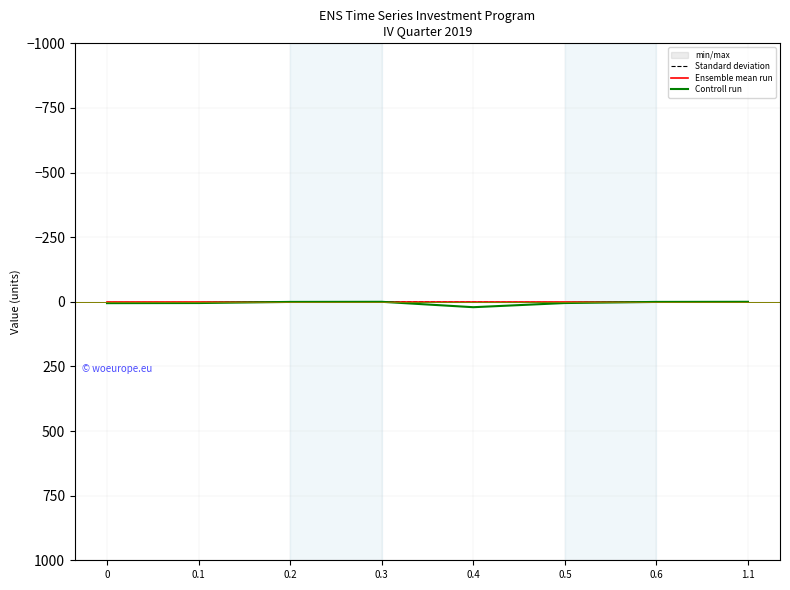

Is the value of Standard deviation at 0.5 greater than the value of Controll run at 0.4?

No